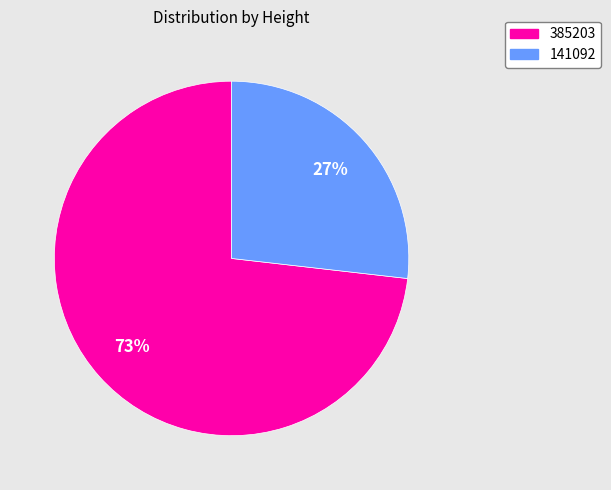

Which category has the smallest portion of the pie?

141092